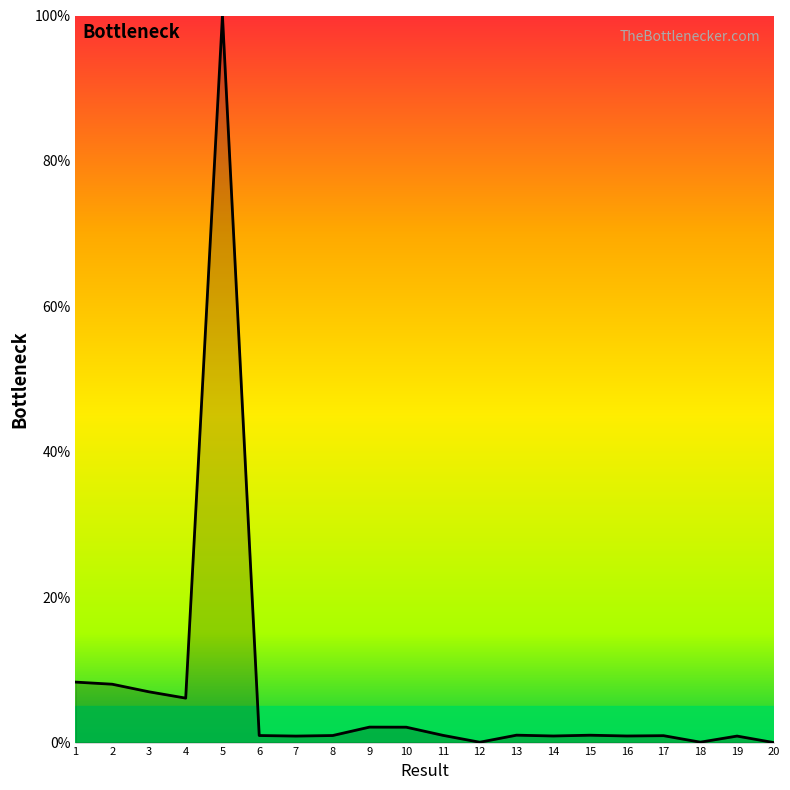

Approximately how many times larger is the value at 10 compared to 2?

0.3